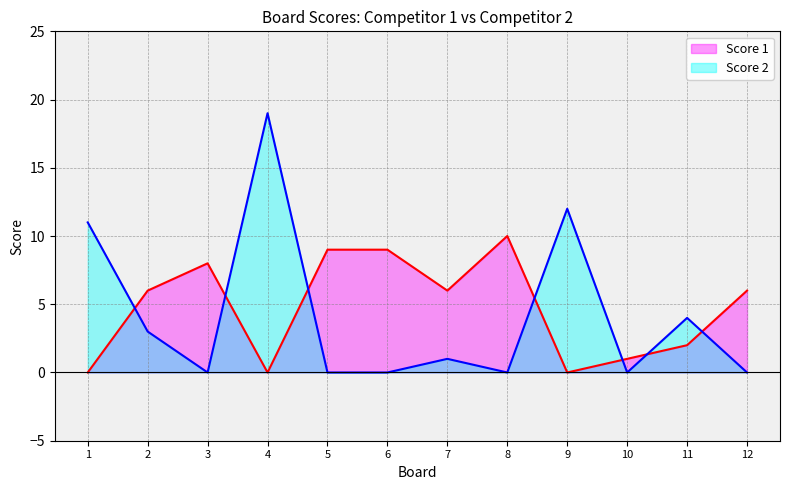

How many intersections are there between Score 1 and Score 2?

7